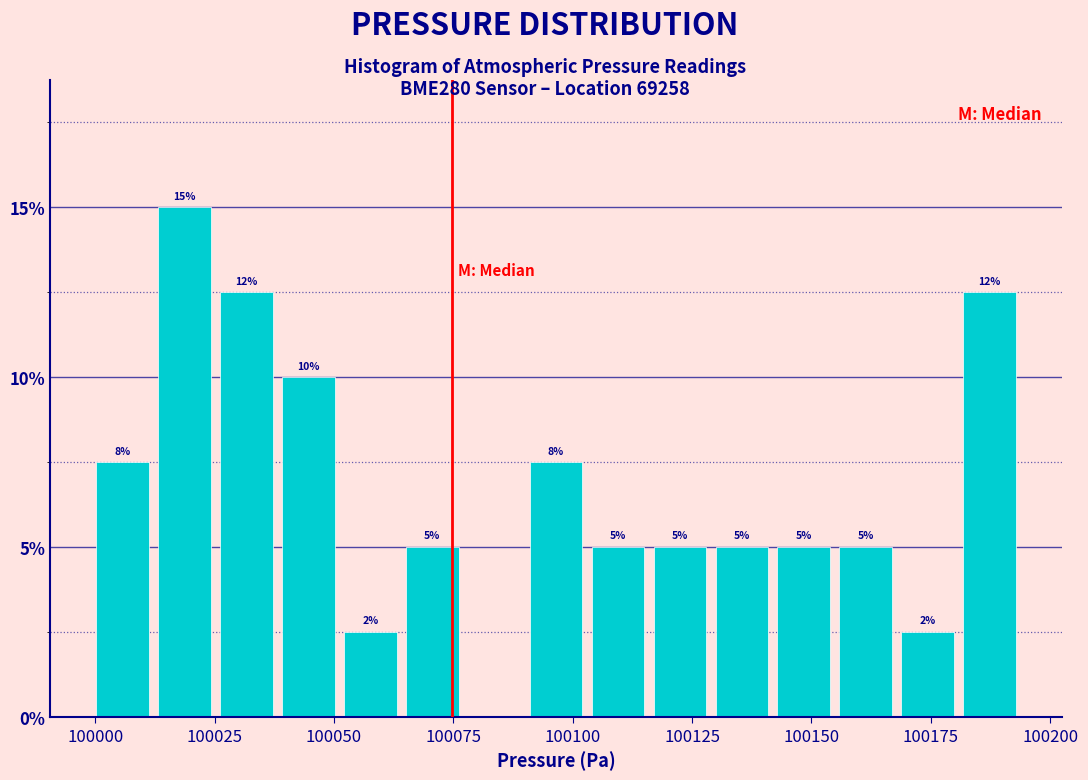

Read against the x-axis, roughly where is the centre of the tallest bar?

100020